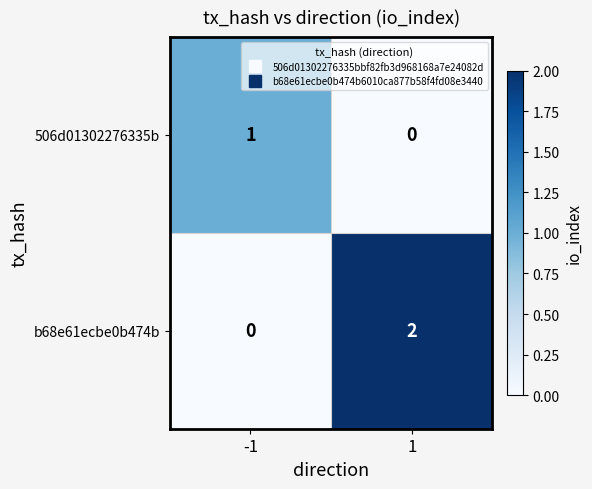

List the series in order of their overall mean, highest first.

b68e61ecbe0b474b, 506d01302276335b